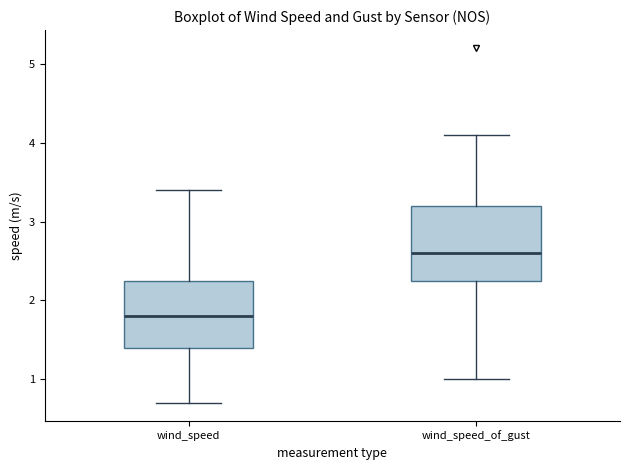

Which box's median line is the highest?

wind_speed_of_gust